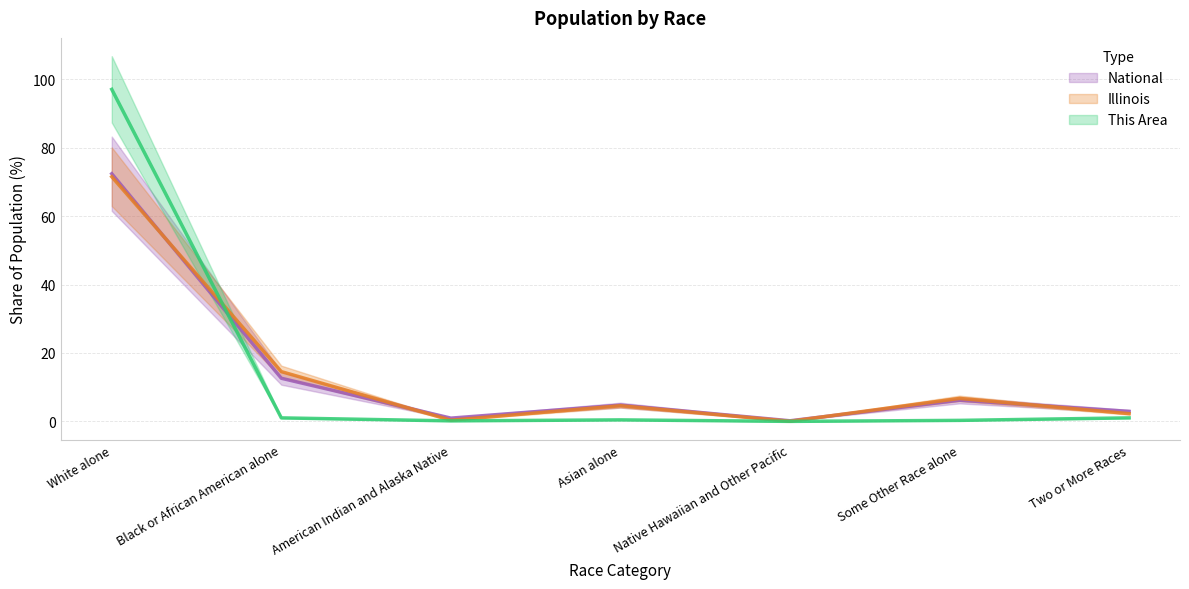

In This Area, how many points are lower than both neighbors (excluding endpoints)?

2